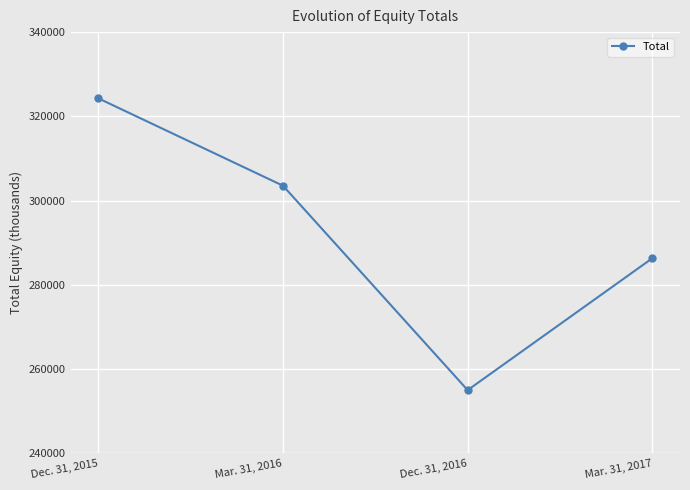

Count the values in the range 286327 to 324281.

3